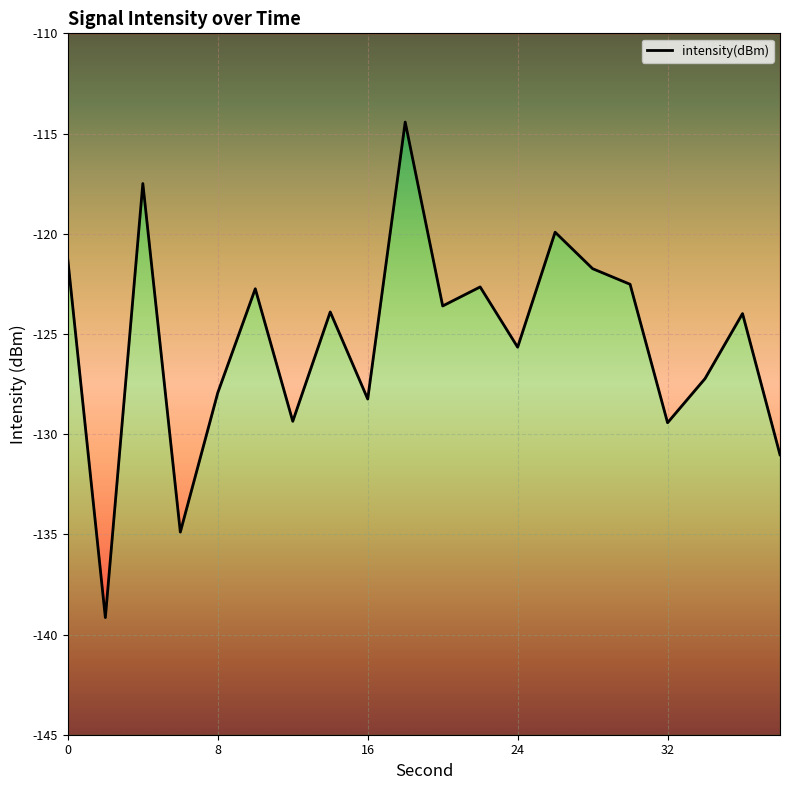

What is the value of the 20th point from the left?

-131.0